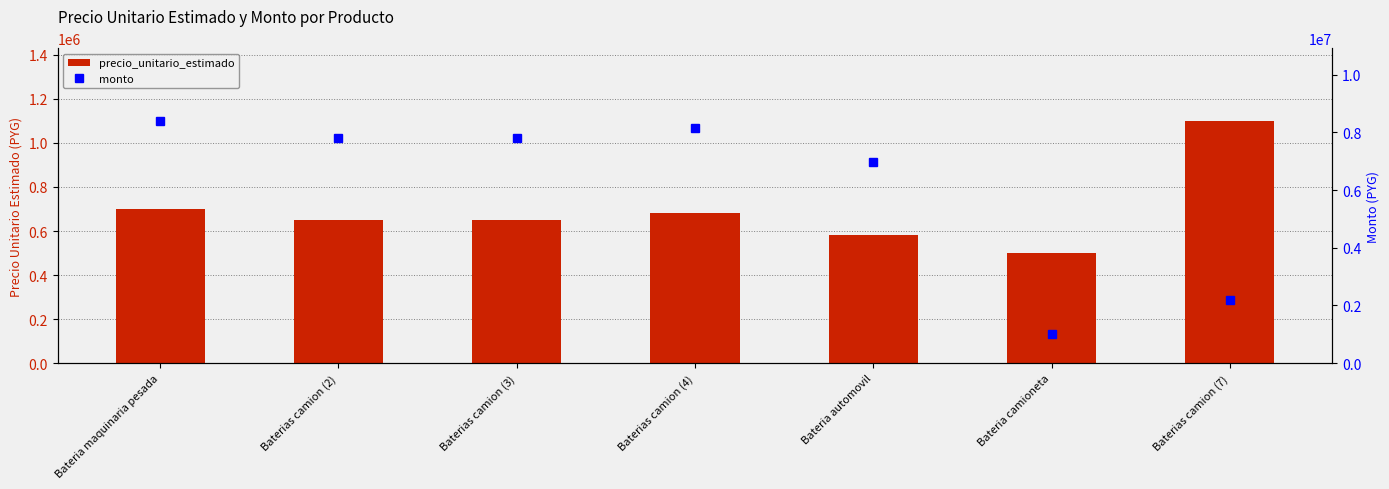

What is the sum of all precio_unitario_estimado values?

4860000